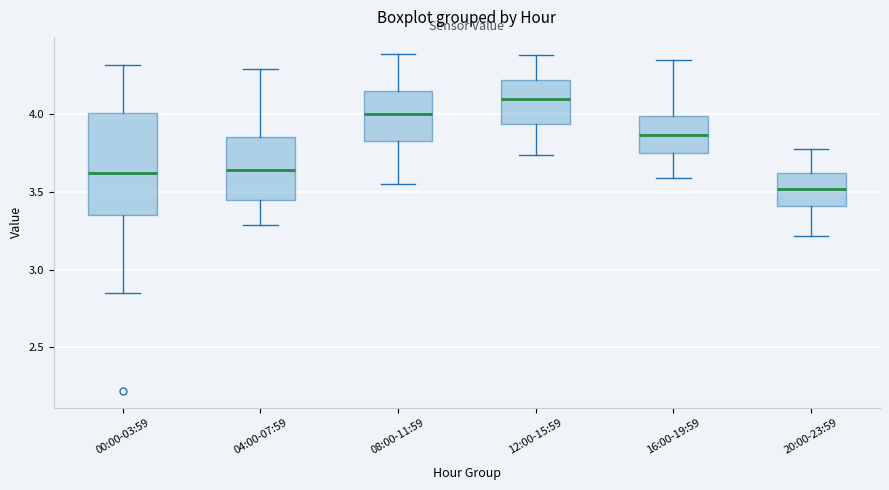

Comparing the boxes themselves (not the whiskers), which one is the tallest?

00:00-03:59